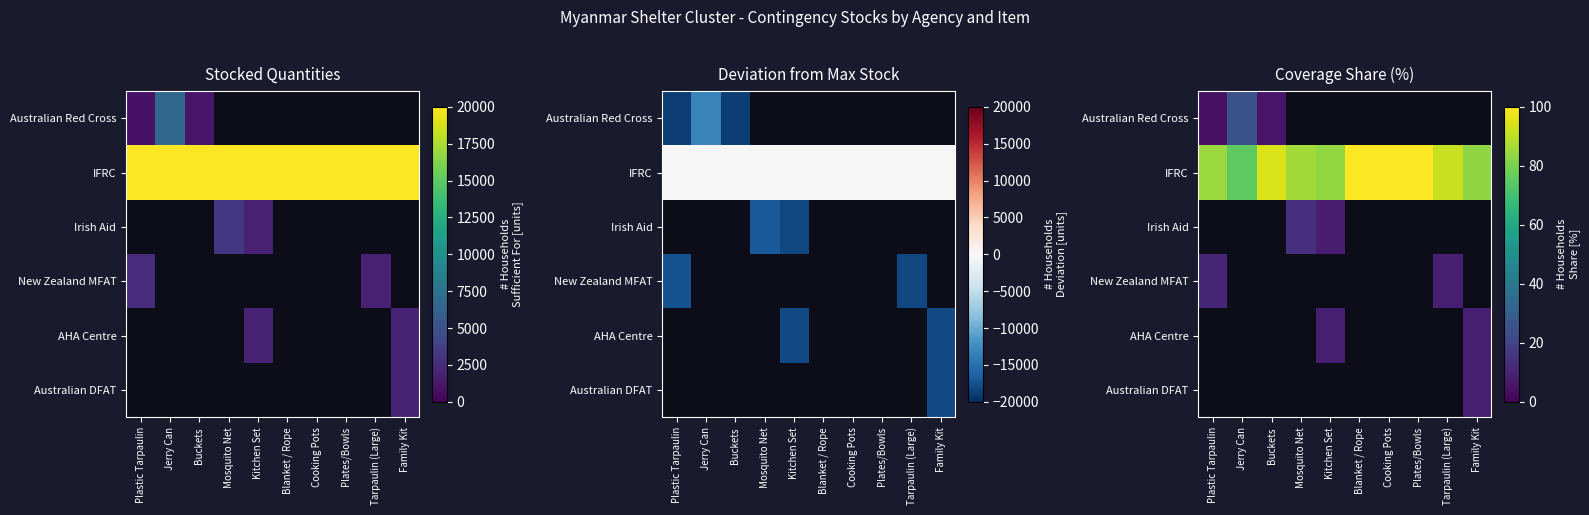

Which category has the lowest value in the Australian DFAT series?

Plastic Tarpaulin